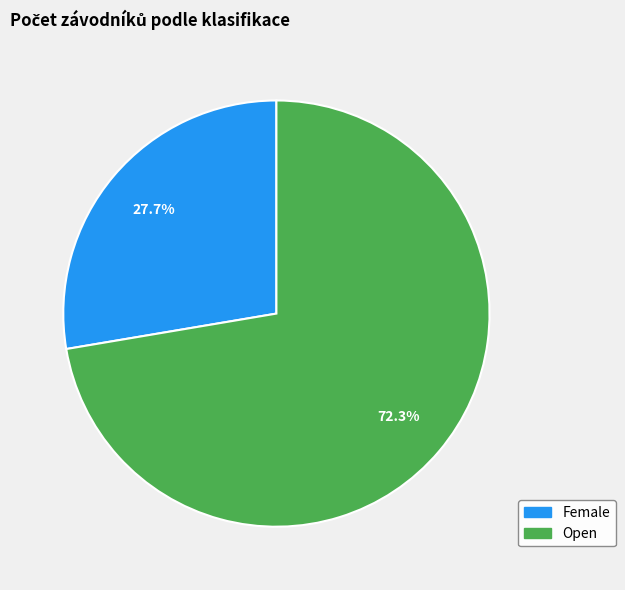

To the nearest percent, what percentage of the pie is Open?

72%